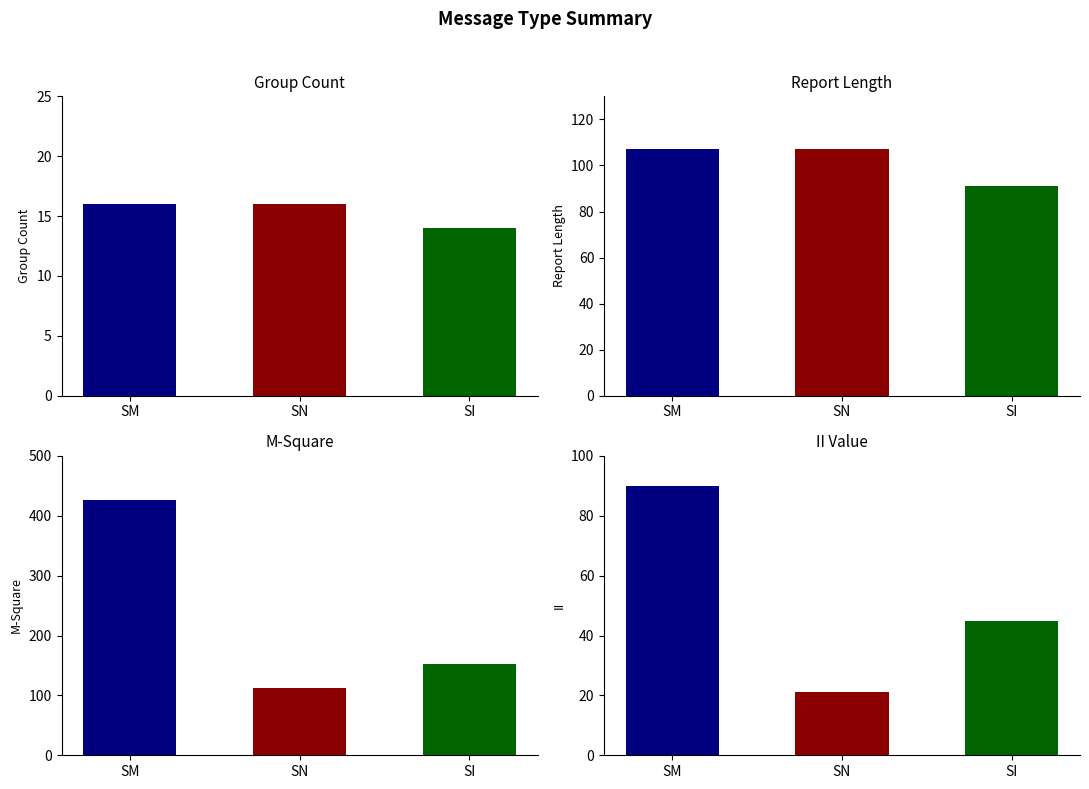

Reading left to right, what are all the values shown in this chart?

SM: 16	107	426	90
SN: 16	107	113	21
SI: 14	91	153	45